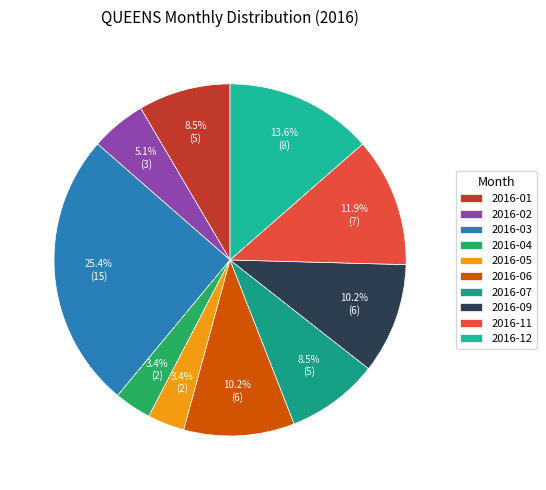

How many segments does this pie chart have?

10